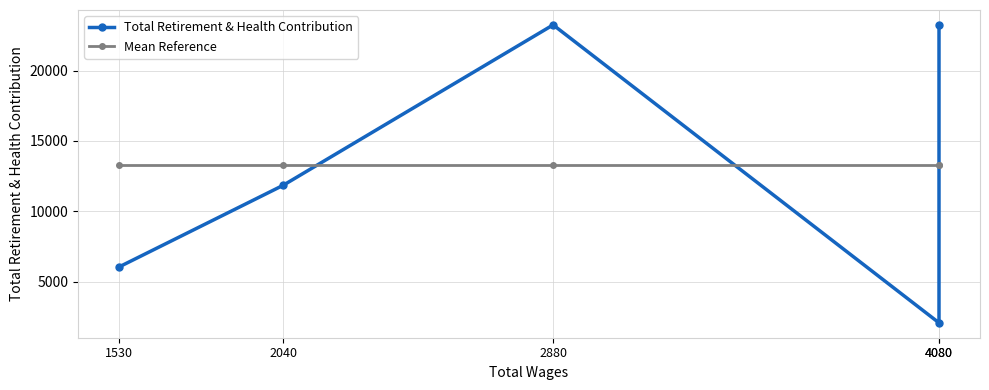

At 1530, list the series in order from smallest to largest.

Total Retirement & Health Contribution, Mean Reference